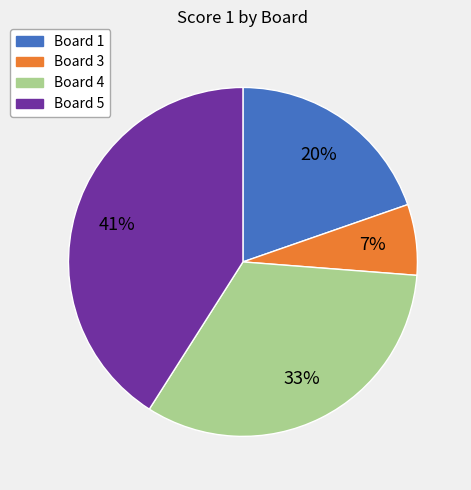

To the nearest percent, what is the difference between the largest and smallest slice percentages?

34%